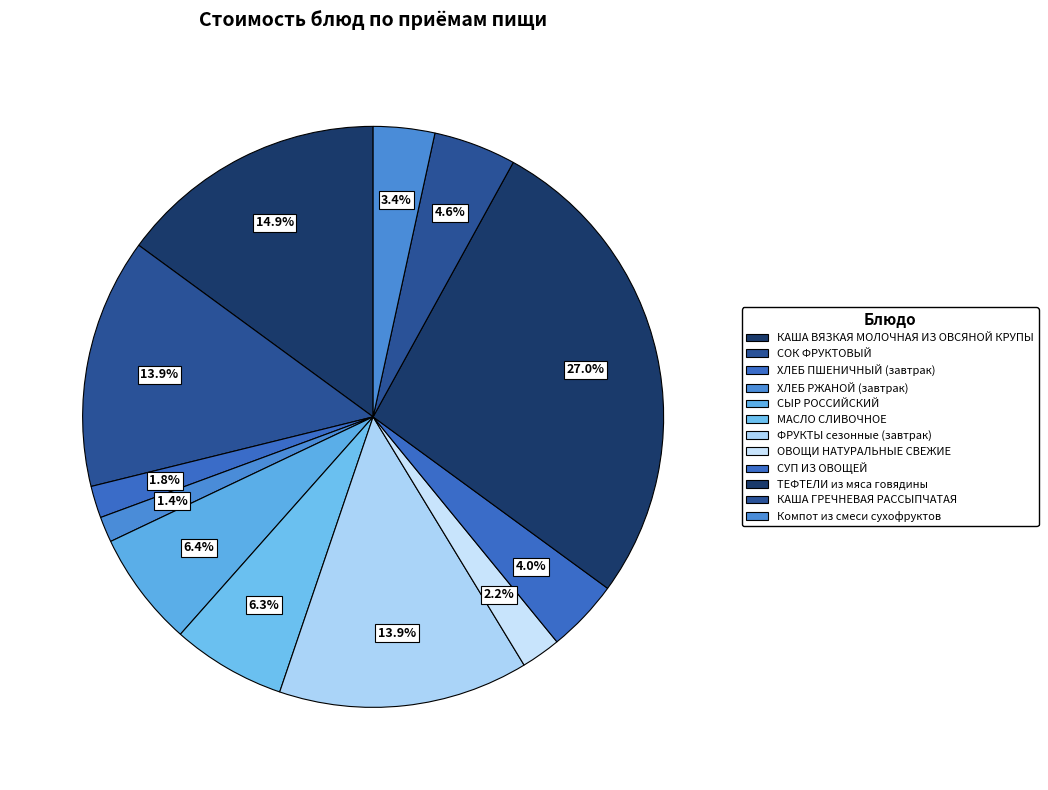

Is the sum of ОВОЩИ НАТУРАЛЬНЫЕ СВЕЖИЕ and ХЛЕБ ПШЕНИЧНЫЙ (завтрак) greater than half?

No